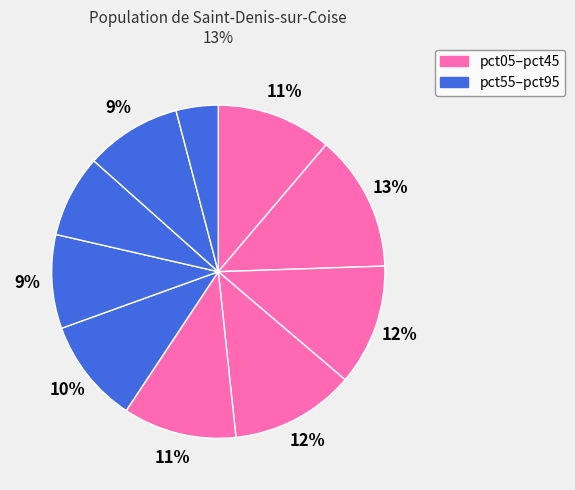

Rank the categories by value from lowest to highest.

pct95, pct75, pct65, pct85, pct55, pct45, pct05, pct25, pct35, pct15